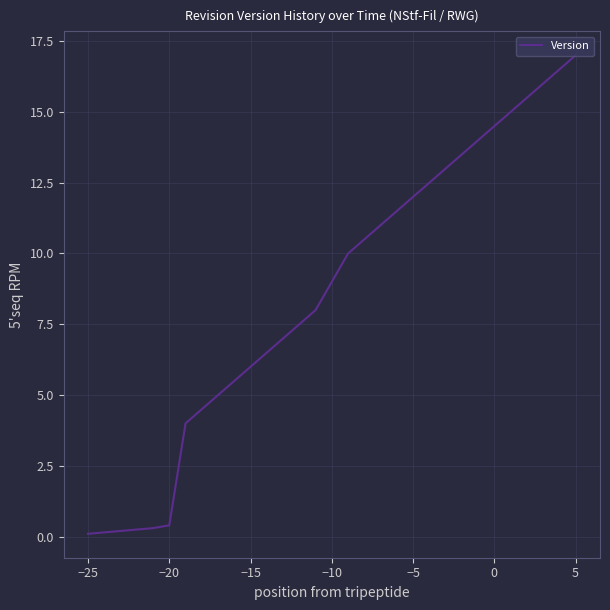

What is the maximum value shown in the chart?

17.0